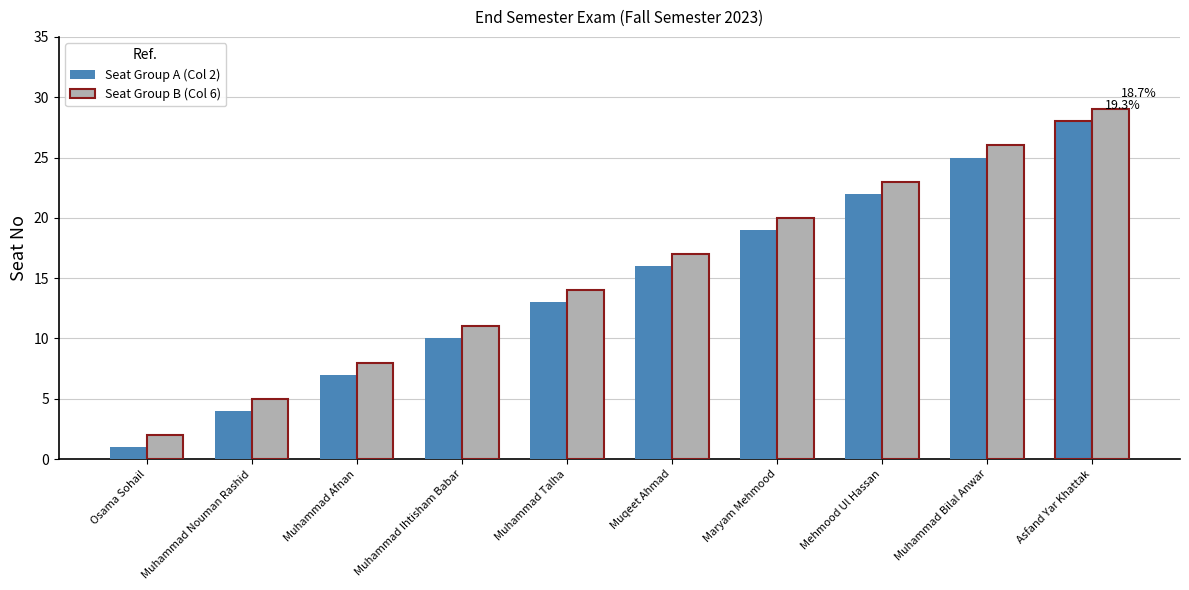

Where is Seat Group B (Col 6) nearest to the value 15?

Muhammad Talha